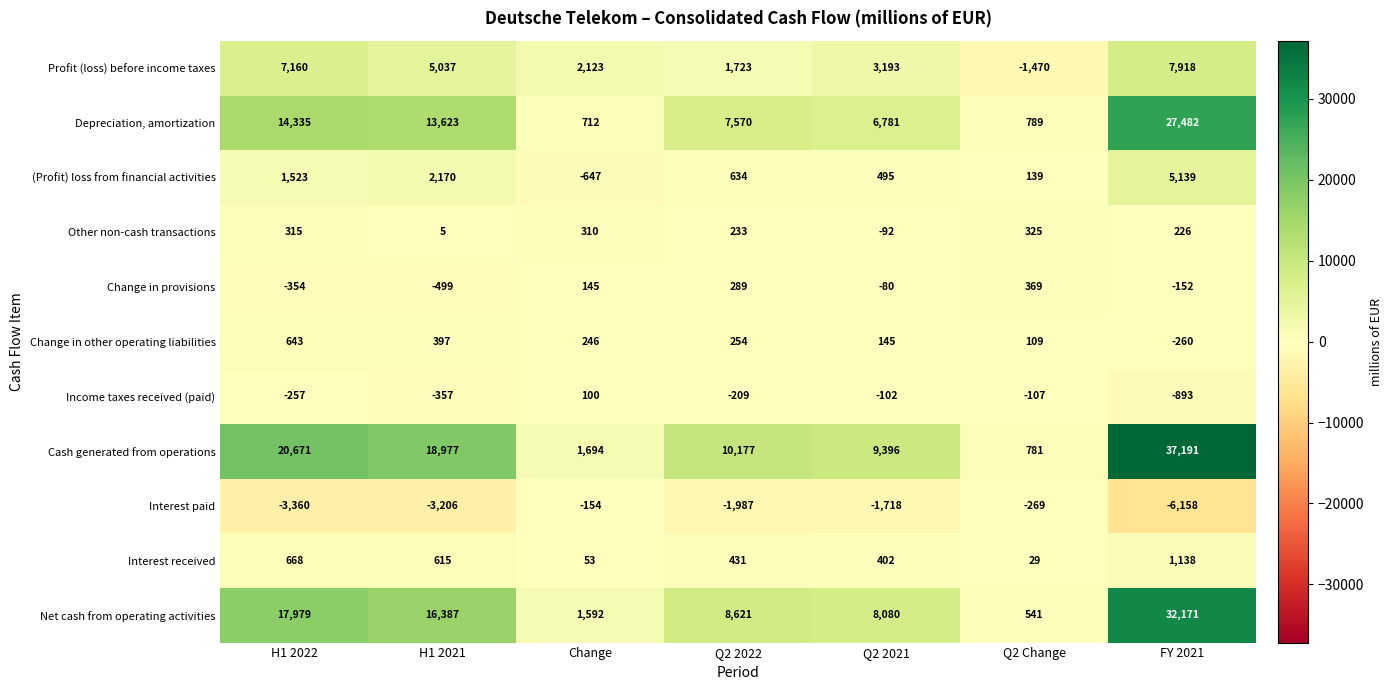

What is the average value of the Profit (loss) before income taxes series?

3669